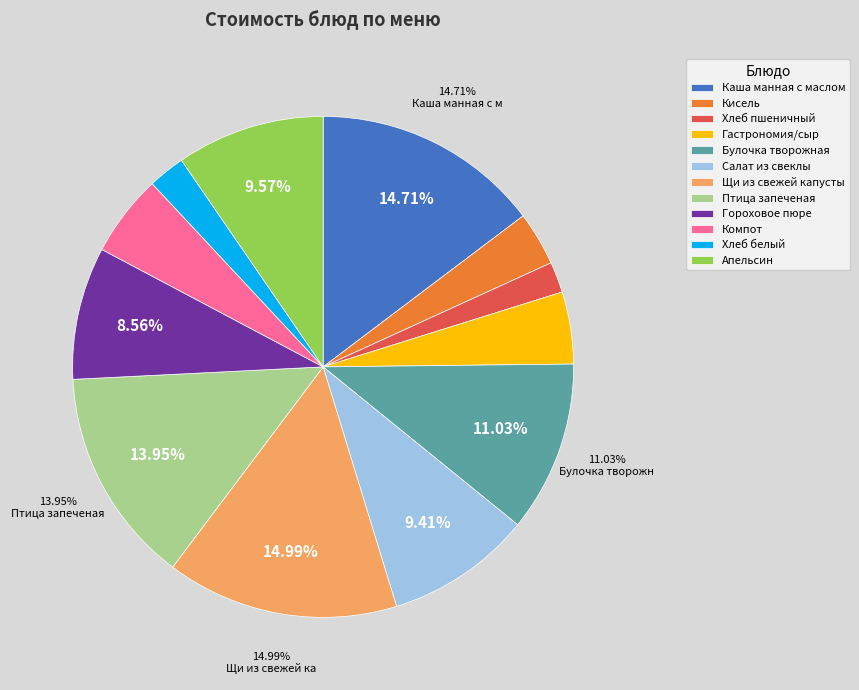

Do Хлеб пшеничный and Булочка творожная together represent more than half of the pie?

No